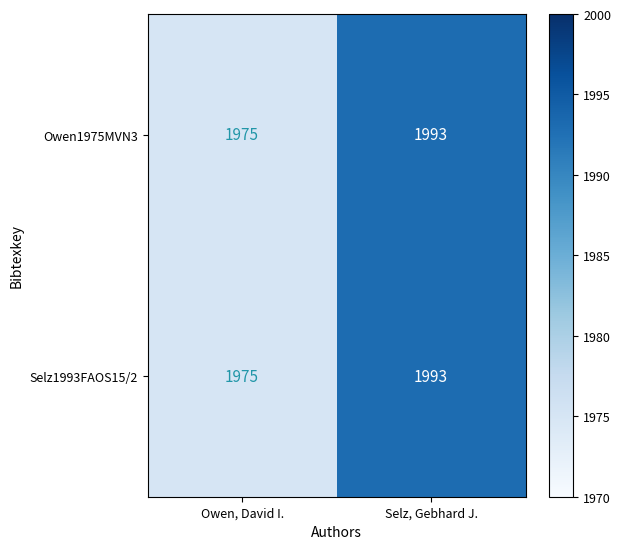

Read the Selz1993FAOS15/2 value at Selz, Gebhard J., to the nearest 10.

1990